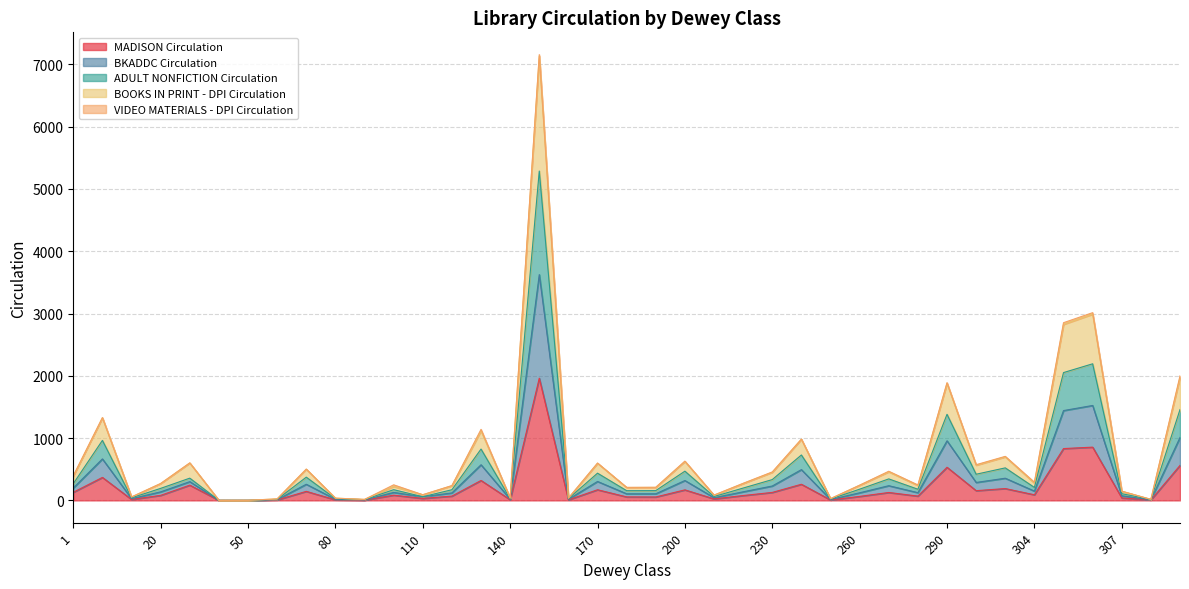

Does the chart display data point markers on the line(s)?

No